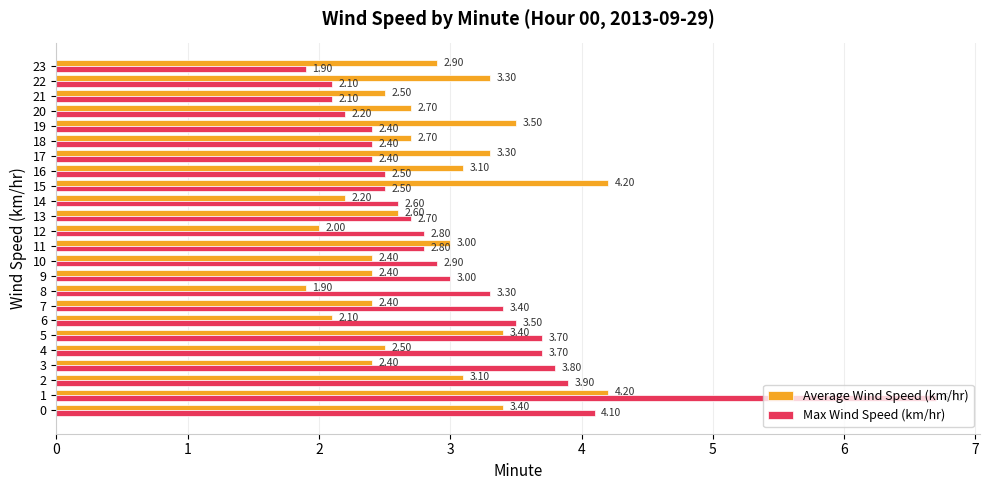

What is the total value across all series at 1?

10.9